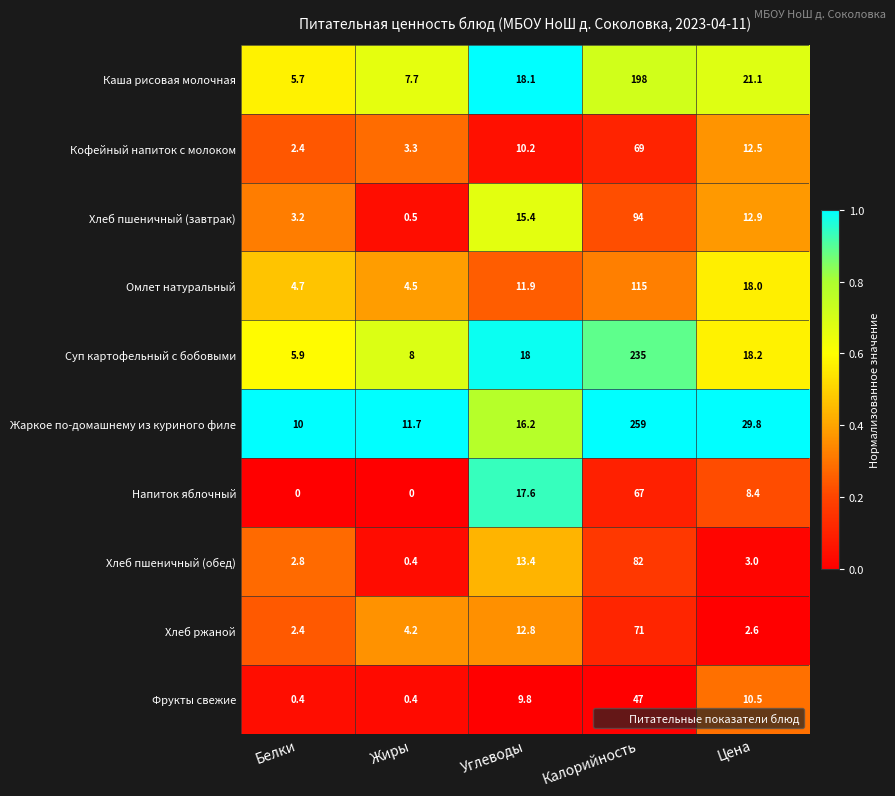

The Хлеб ржаной series shows 71.0 at Калорийность. True or false?

True